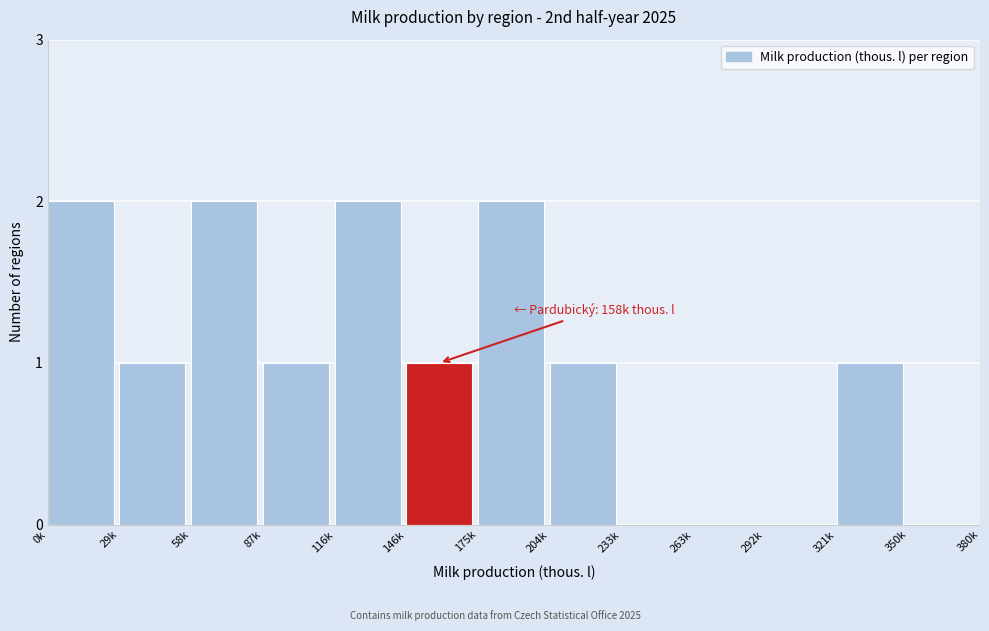

Reading left to right, what are all the values shown in this chart?

0k=2	29k=1	58k=2	87k=1	116k=2	146k=1	175k=2	204k=1	233k=0	263k=0	292k=0	321k=1	350k=0